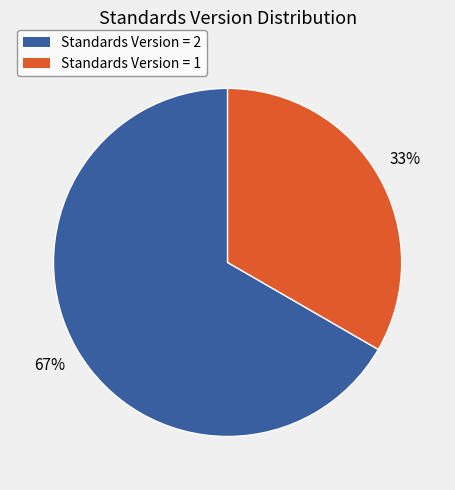

Is there a majority slice in this chart?

Yes